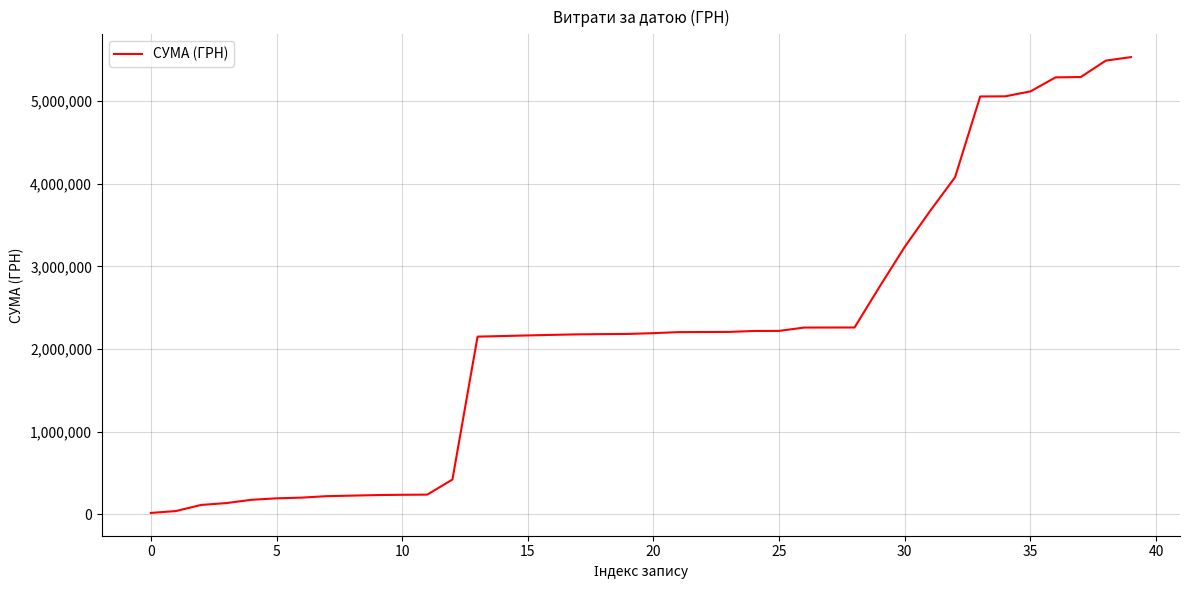

What is the value of the 5th point from the left?

175470.0